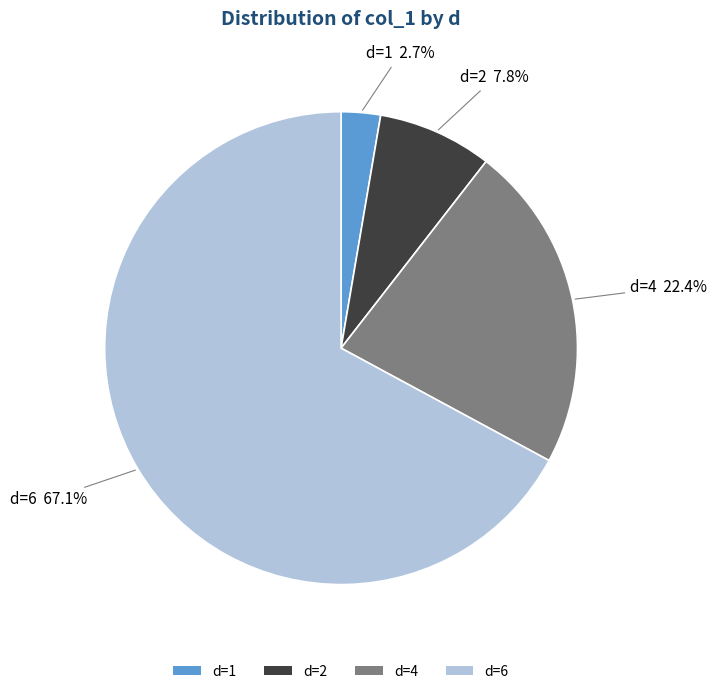

Count the number of slices in the pie.

4